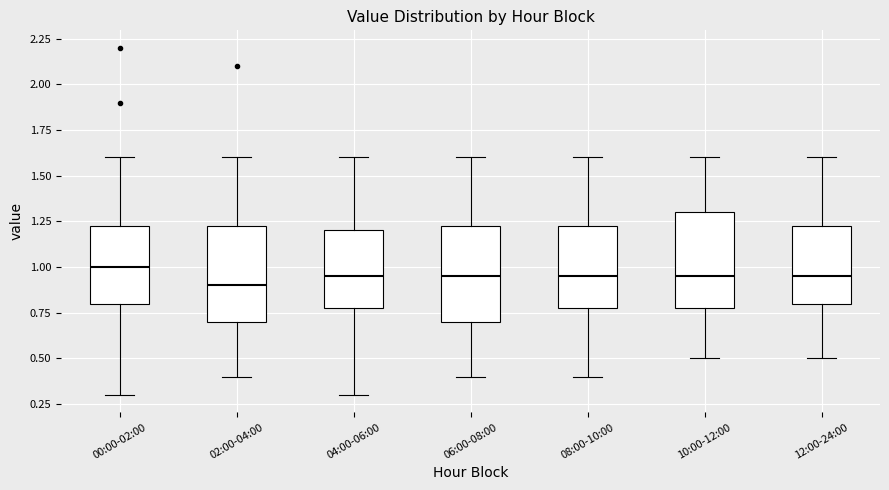

Reading left to right, transcribe this box plot: for each box, give where its median line is, the range the box spans, and where its two whiskers end, as read against the y-axis. The values are not printed on the chart, so give them approximately, as read against the axis.

00:00-02:00: median 1.00, box 0.80 to 1.25, whiskers 0.30 to 1.60
02:00-04:00: median 0.90, box 0.70 to 1.25, whiskers 0.40 to 1.60
04:00-06:00: median 0.95, box 0.80 to 1.20, whiskers 0.30 to 1.60
06:00-08:00: median 0.95, box 0.70 to 1.25, whiskers 0.40 to 1.60
08:00-10:00: median 0.95, box 0.80 to 1.25, whiskers 0.40 to 1.60
10:00-12:00: median 0.95, box 0.80 to 1.30, whiskers 0.50 to 1.60
12:00-24:00: median 0.95, box 0.80 to 1.25, whiskers 0.50 to 1.60